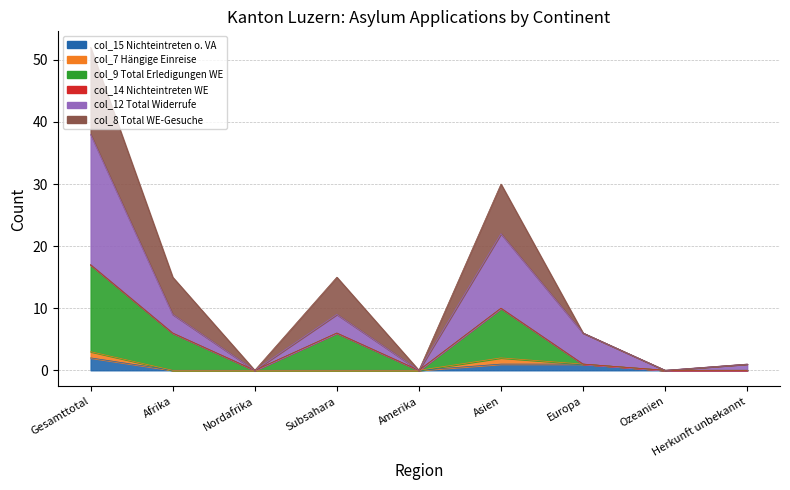

What is the label of the 1st point from the right?

Herkunft unbekannt